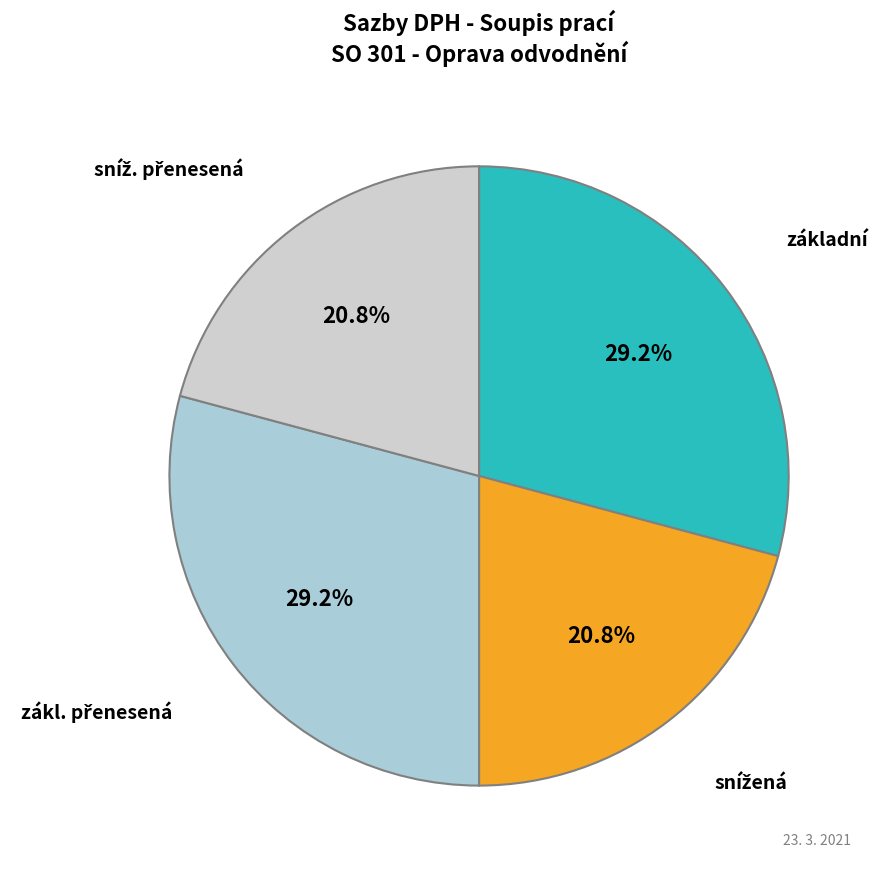

What portion of the pie excludes základní?

70.8%